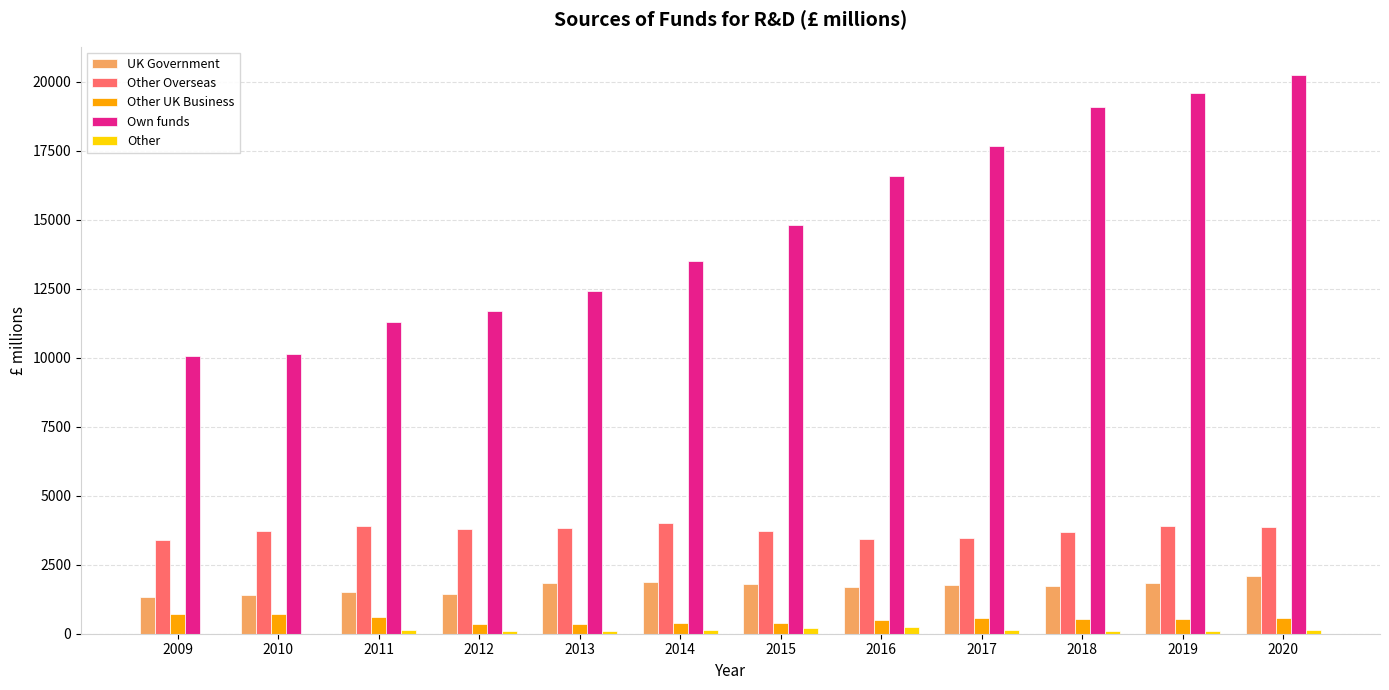

What is the highest value of the Other UK Business series?

718